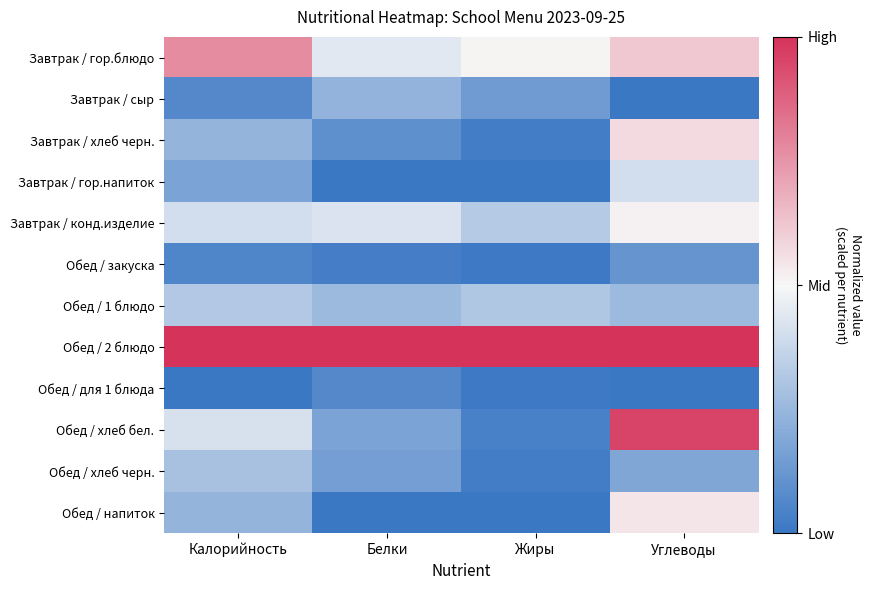

Reading left to right, transcribe all the data shown in this chart.

Завтрак / гор.блюдо: Калорийность=0.5	Белки=-0.1	Жиры=0.0	Углеводы=0.2
Завтрак / сыр: Калорийность=-0.9	Белки=-0.5	Жиры=-0.7	Углеводы=-1.0
Завтрак / хлеб черн.: Калорийность=-0.5	Белки=-0.8	Жиры=-1.0	Углеводы=0.1
Завтрак / гор.напиток: Калорийность=-0.6	Белки=-1.0	Жиры=-1.0	Углеводы=-0.2
Завтрак / конд.изделие: Калорийность=-0.2	Белки=-0.2	Жиры=-0.3	Углеводы=0.0
Обед / закуска: Калорийность=-0.9	Белки=-0.9	Жиры=-1.0	Углеводы=-0.8
Обед / 1 блюдо: Калорийность=-0.4	Белки=-0.5	Жиры=-0.4	Углеводы=-0.5
Обед / 2 блюдо: Калорийность=1.0	Белки=1.0	Жиры=1.0	Углеводы=1.0
Обед / для 1 блюда: Калорийность=-1.0	Белки=-0.9	Жиры=-1.0	Углеводы=-1.0
Обед / хлеб бел.: Калорийность=-0.2	Белки=-0.7	Жиры=-0.9	Углеводы=0.9
Обед / хлеб черн.: Калорийность=-0.4	Белки=-0.7	Жиры=-0.9	Углеводы=-0.6
Обед / напиток: Калорийность=-0.5	Белки=-1.0	Жиры=-1.0	Углеводы=0.1